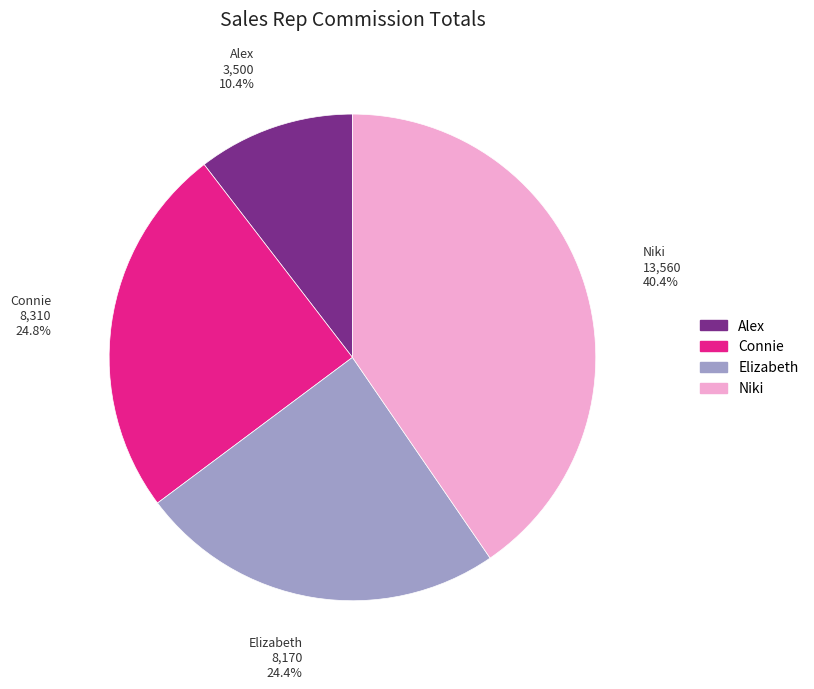

Which has a higher value, Elizabeth or Alex?

Elizabeth